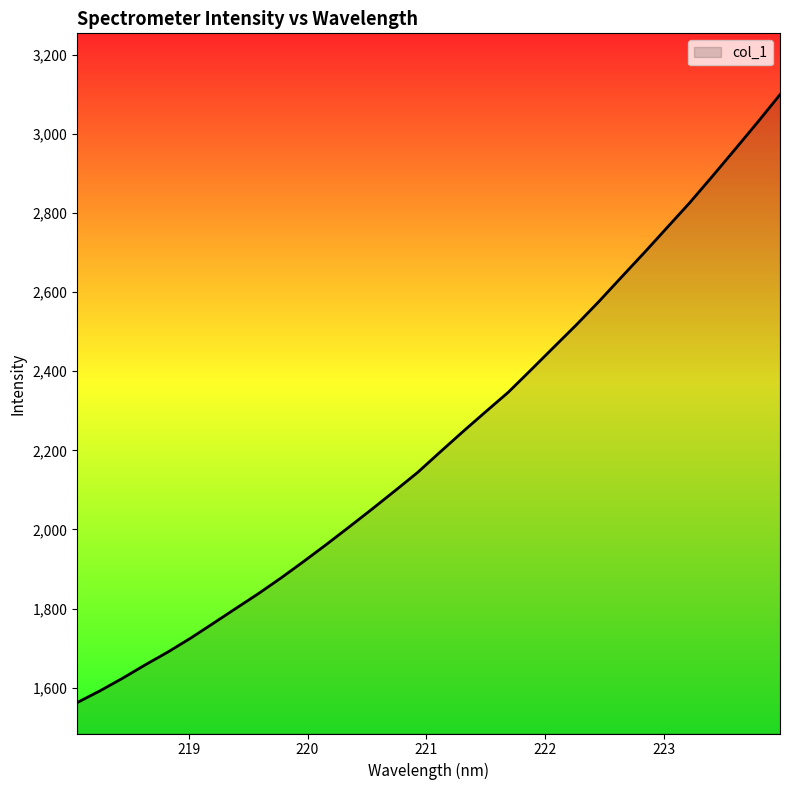

What is the difference between the maximum and minimum values?

1537.0